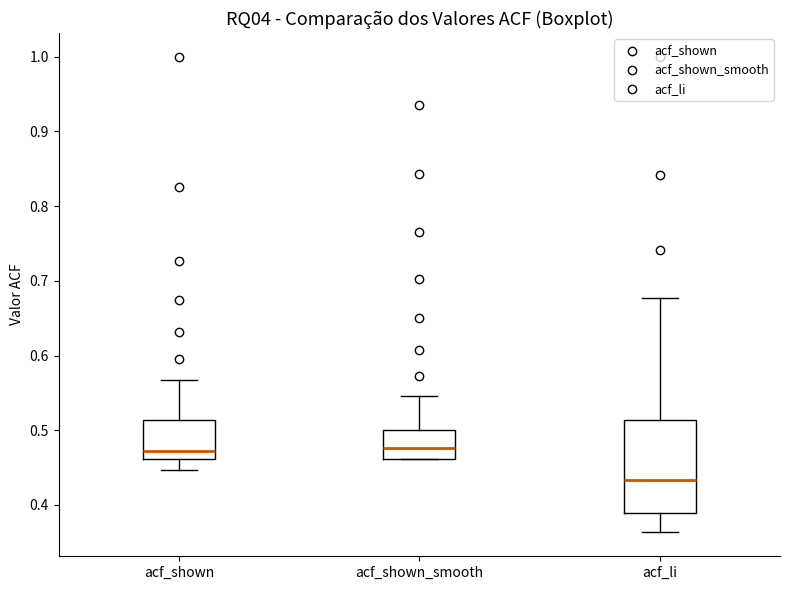

Which box is the tallest, from its lower edge to its upper edge?

acf_li